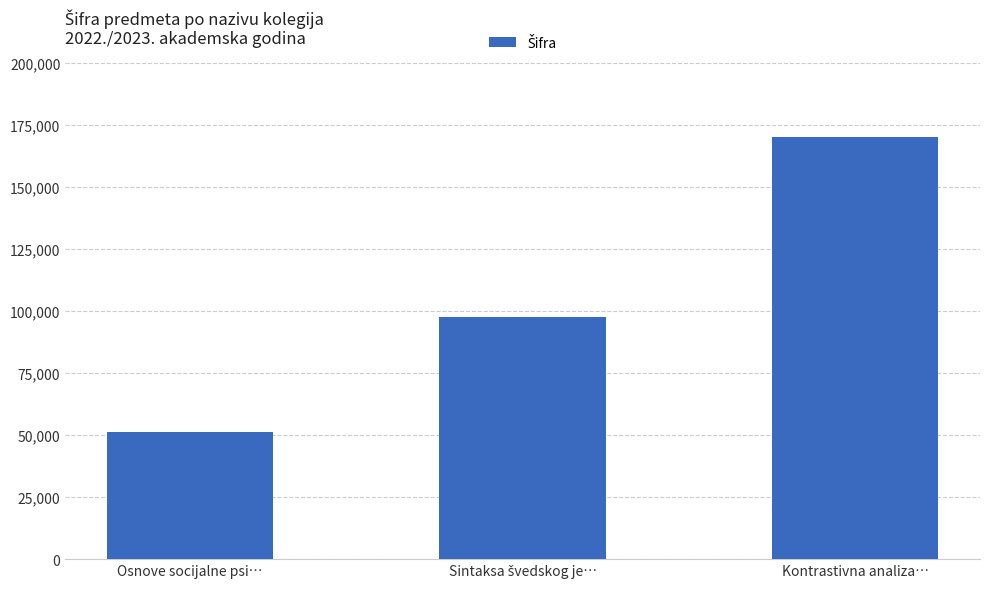

What is the difference between the maximum and minimum values?

118864